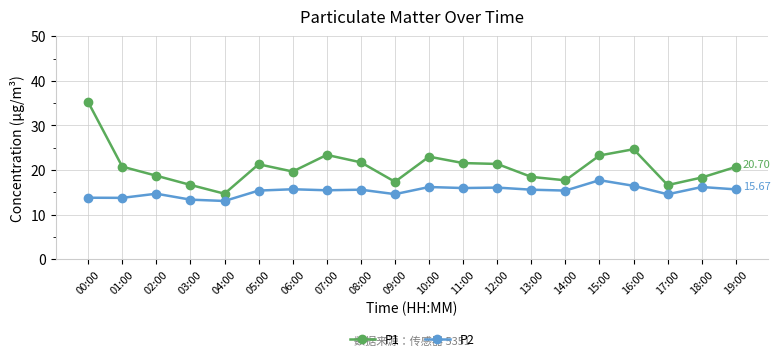

What is the difference between the maximum and minimum values in the P1 series?

20.5